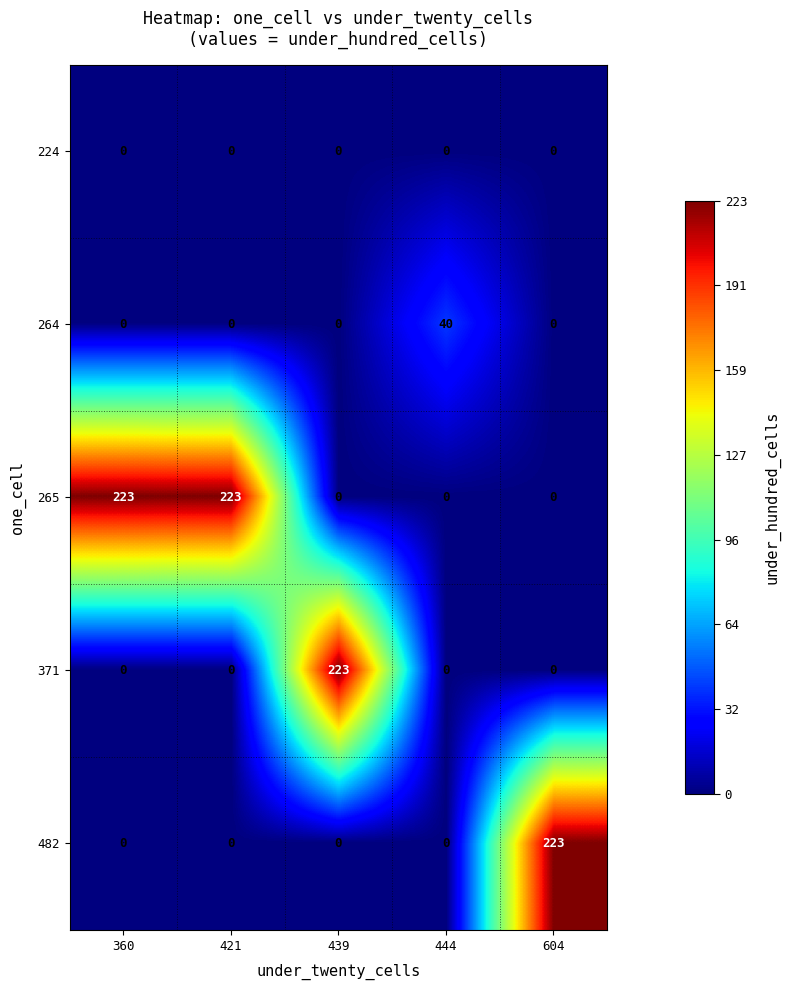

Count the number of data series in this chart.

5